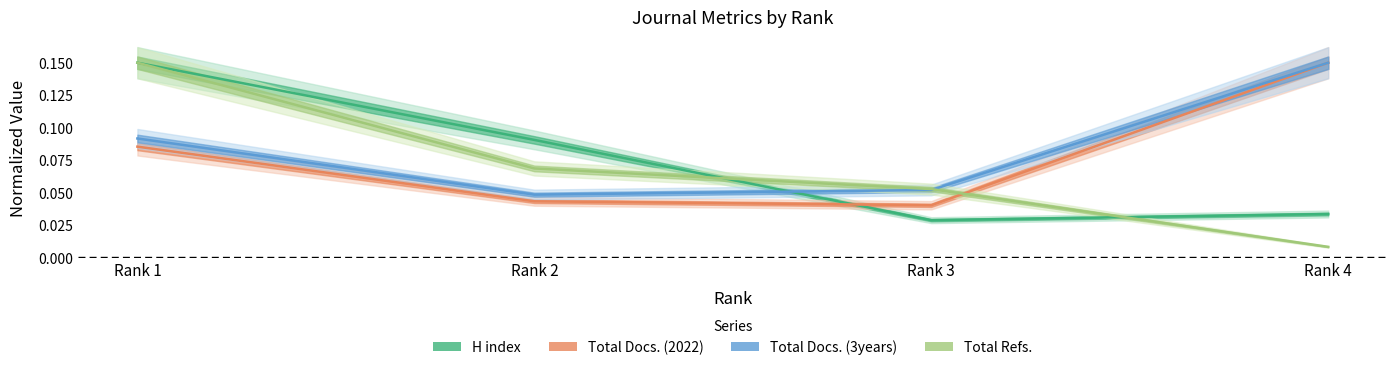

True or false: Total Refs. has a value of 0.0 at Rank 4.

True